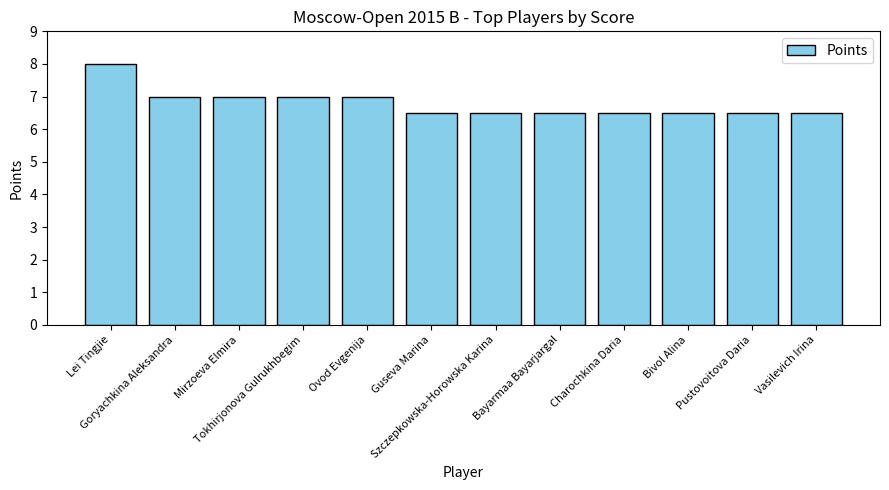

What is the change in value from Goryachkina Aleksandra to Bivol Alina?

-0.5